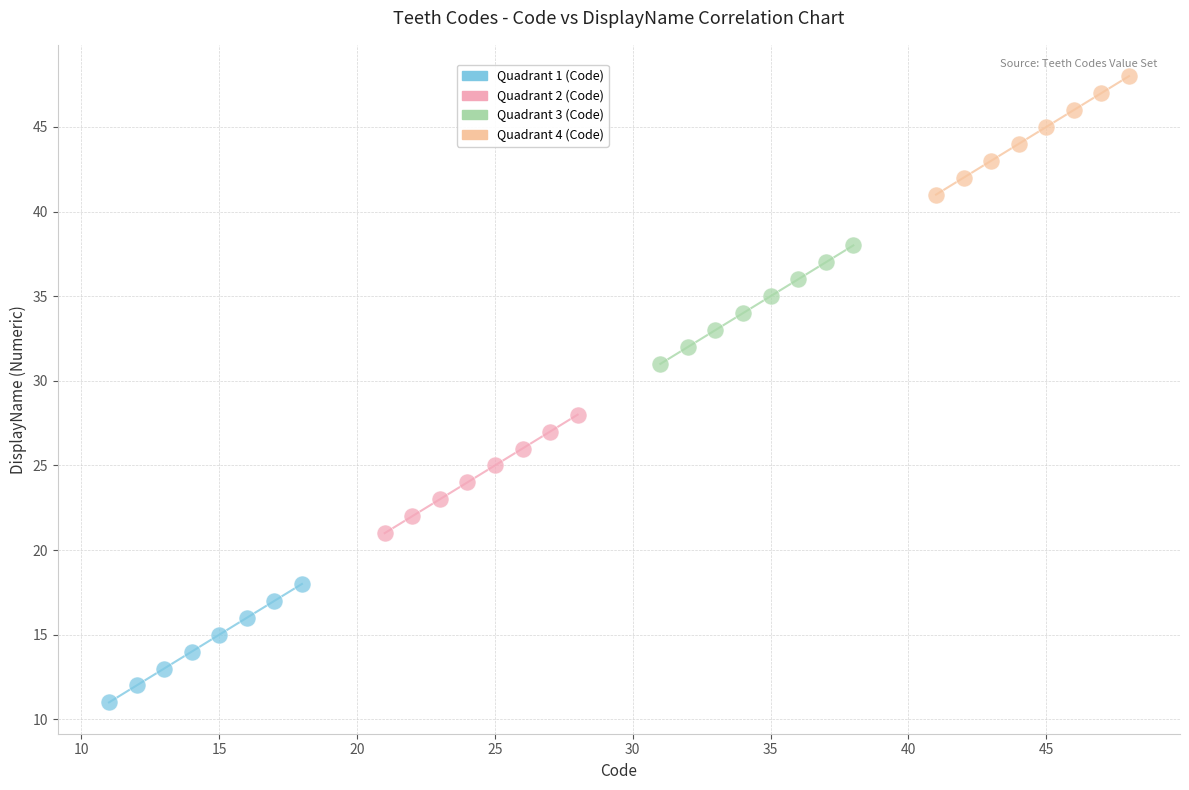

Which series contains the highest Y value?

Quadrant 4 (Code)